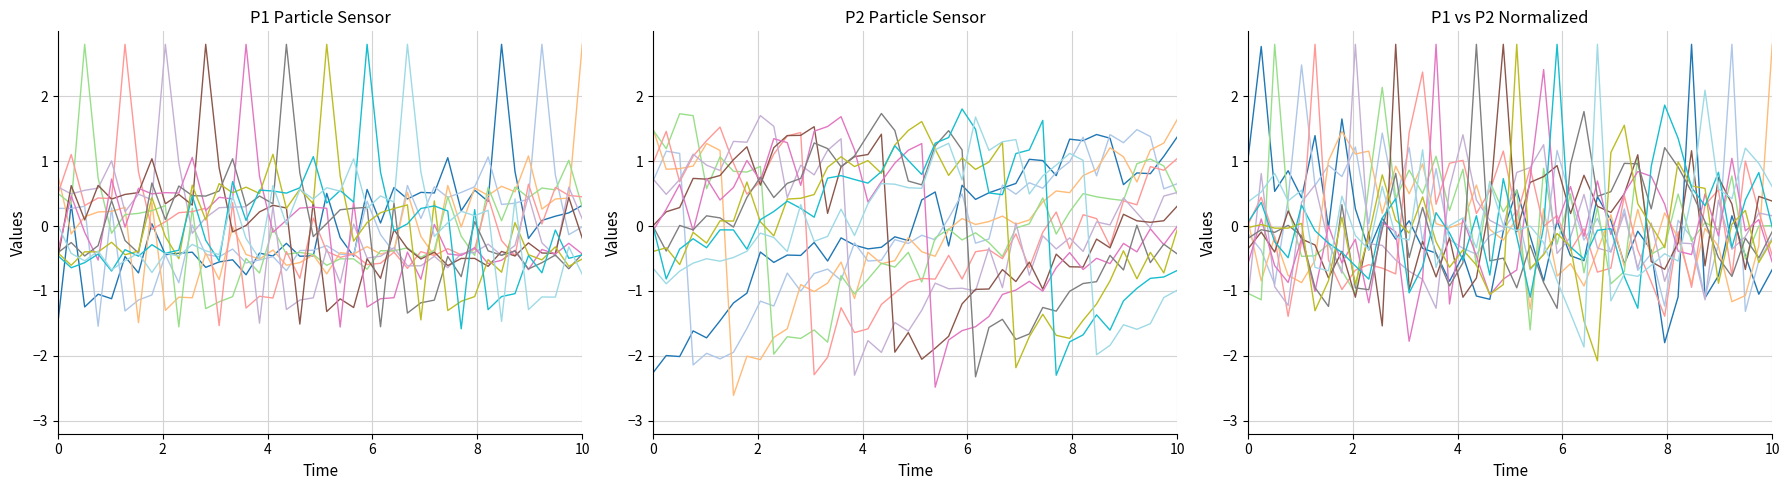

Does the chart have visible grid lines?

Yes